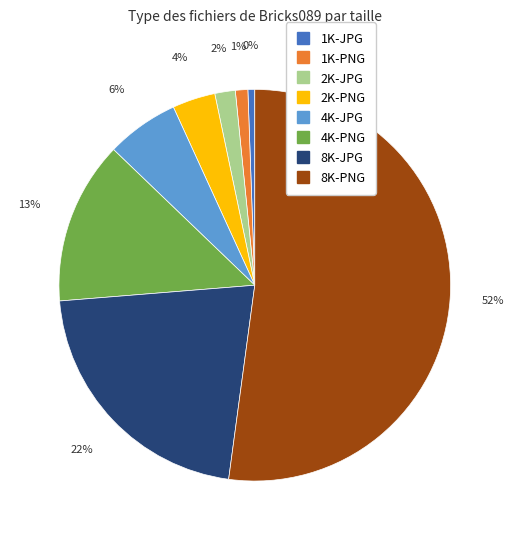

Do 4K-JPG and 4K-PNG together represent more than half of the pie?

No